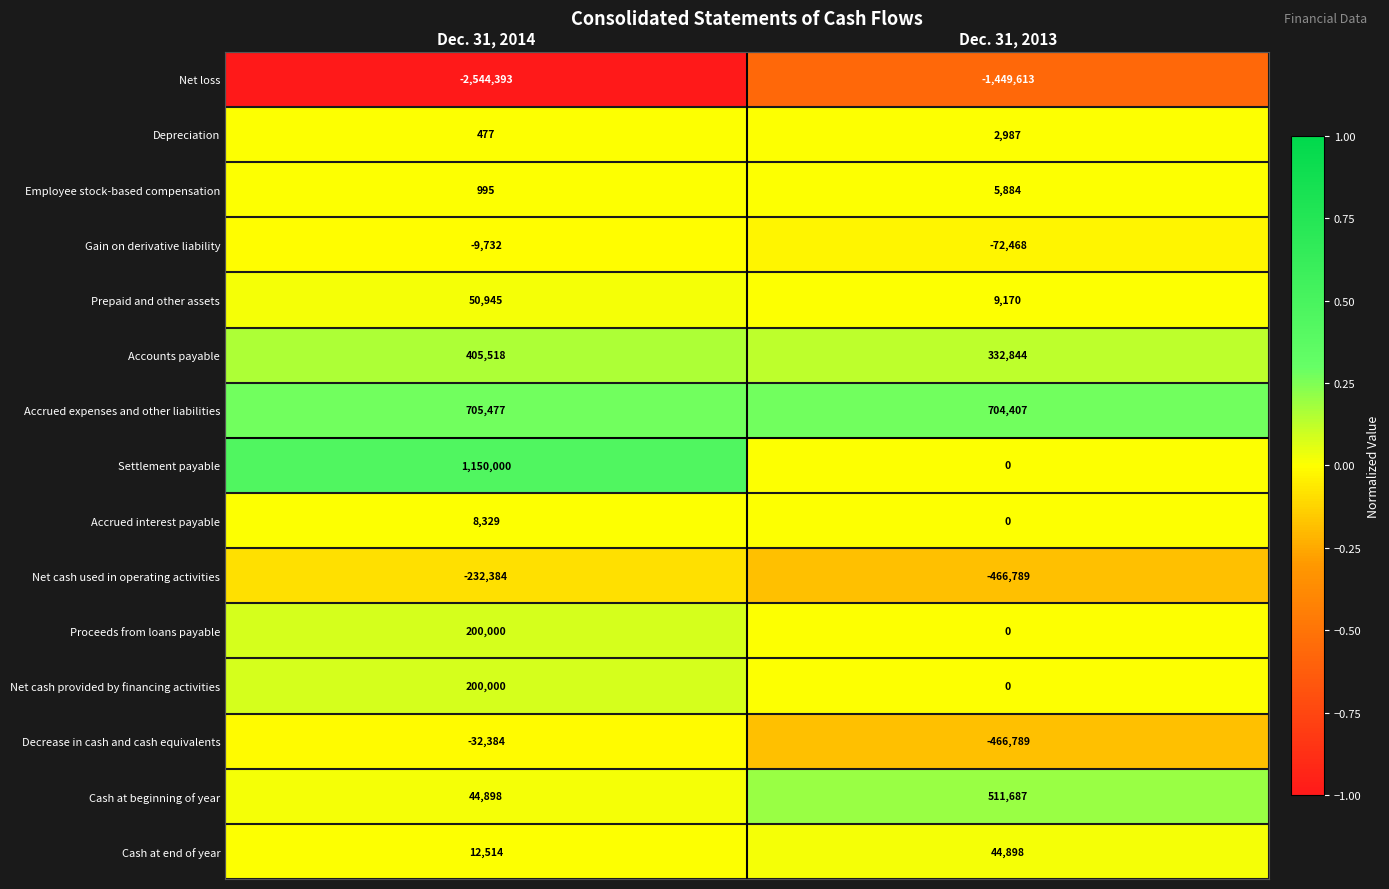

Rank the categories by Gain on derivative liability value from highest to lowest.

Dec. 31, 2014, Dec. 31, 2013